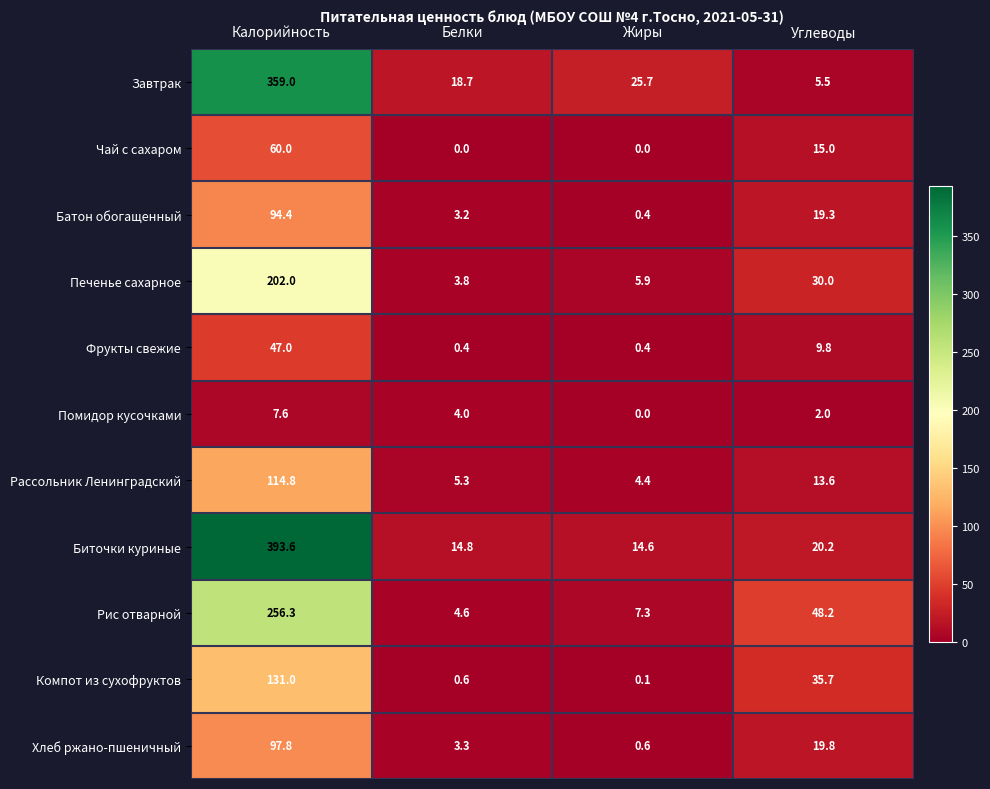

What is the difference between the highest and lowest values at Белки?

18.7